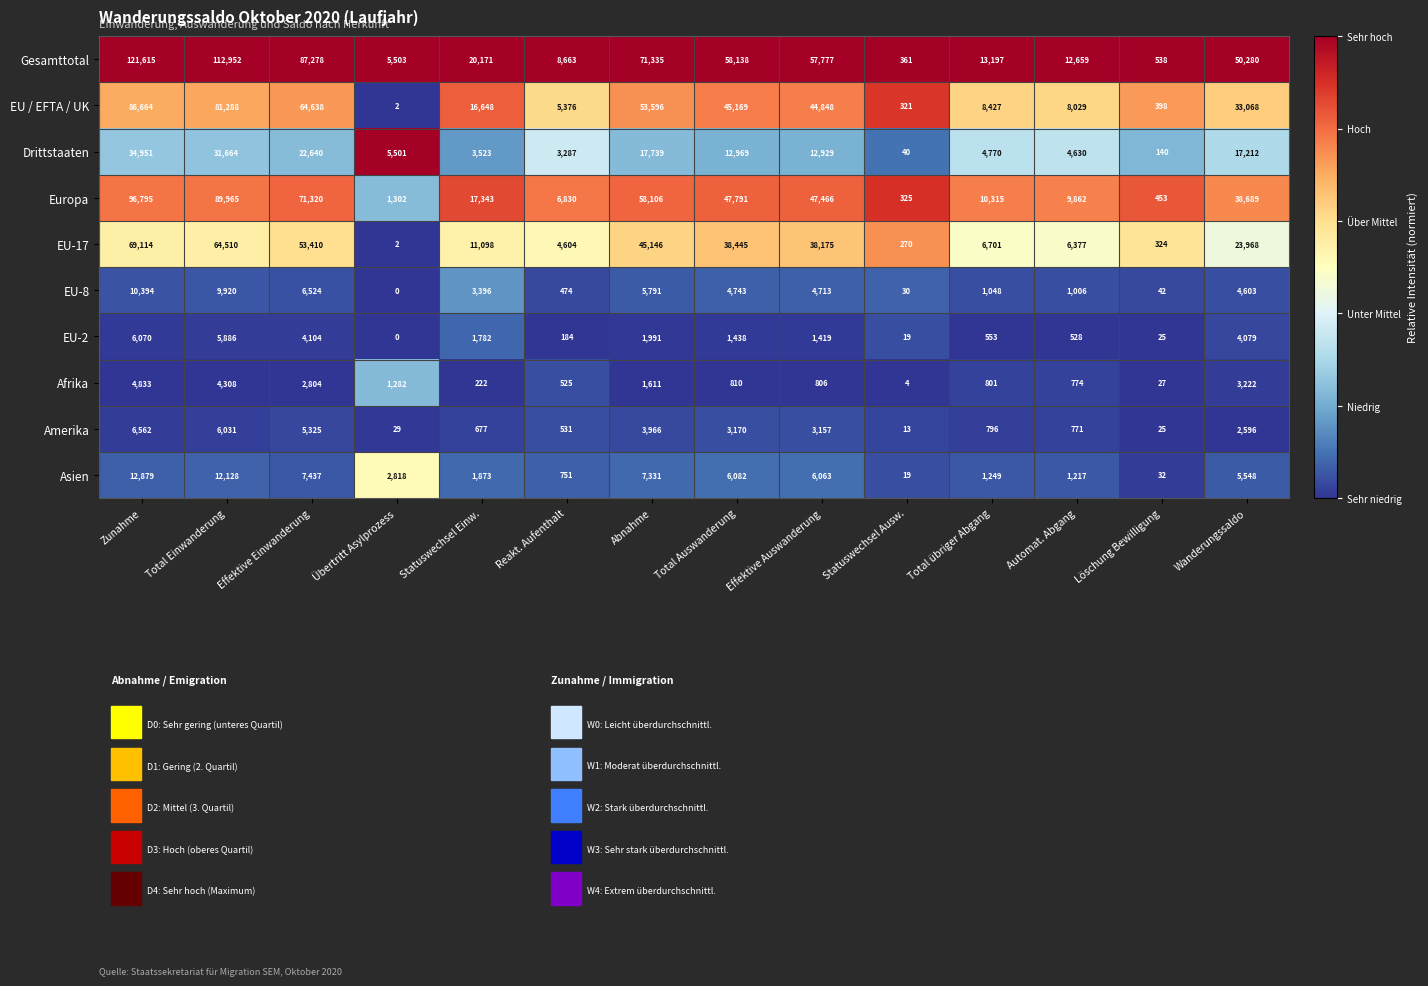

At which label is Europa closest to 48560?

Total Auswanderung